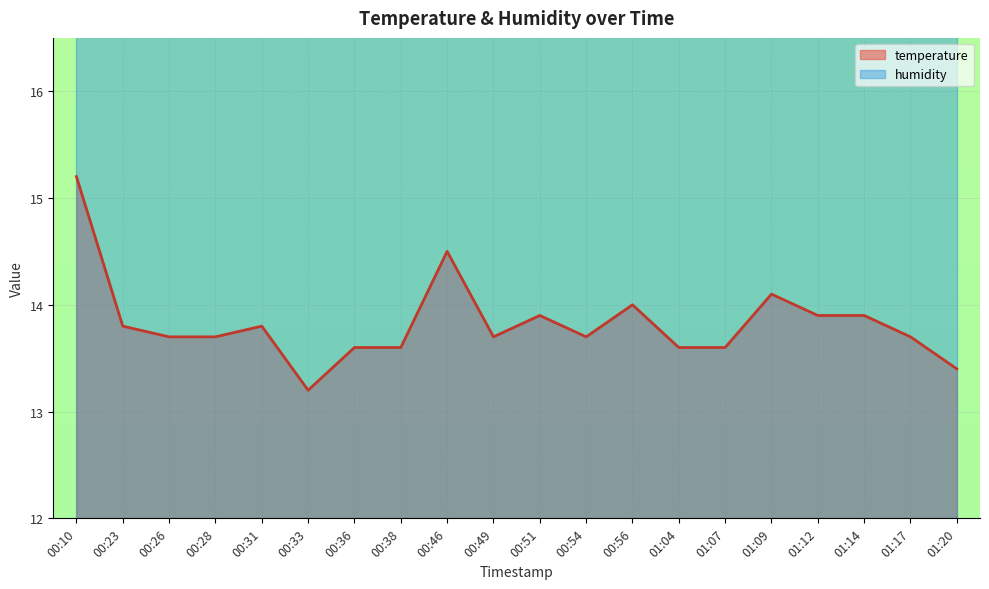

Which label corresponds to the smallest value in the chart?

00:33